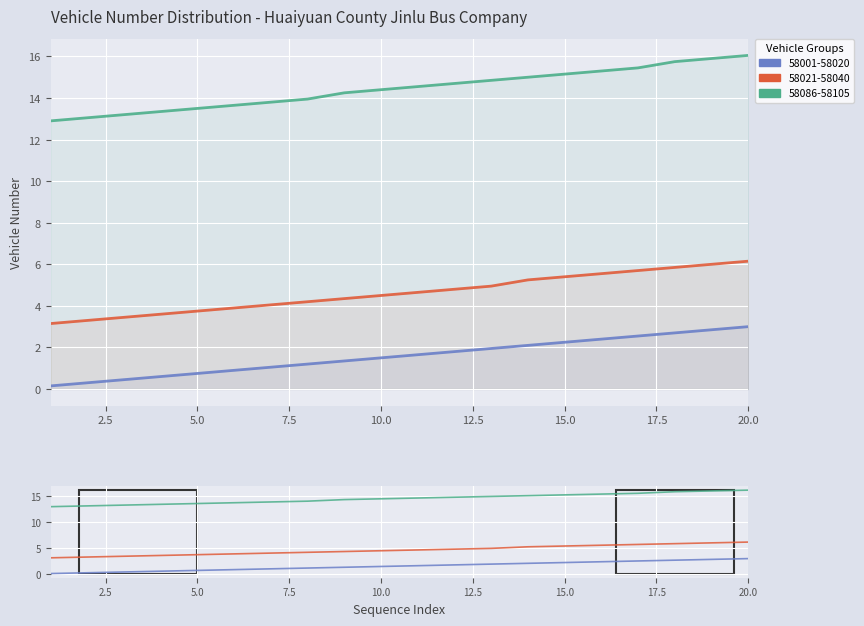

What is the sum of the 58086-58105 values at 6 and 9?

27.9